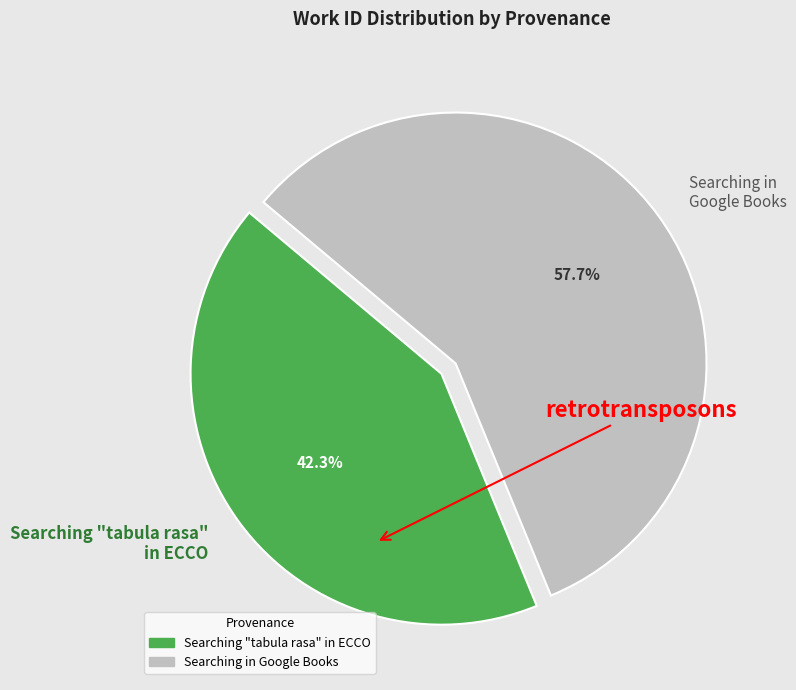

What is the ratio of the value at Searching "tabula rasa" in ECCO to the value at Searching in Google Books?

0.7